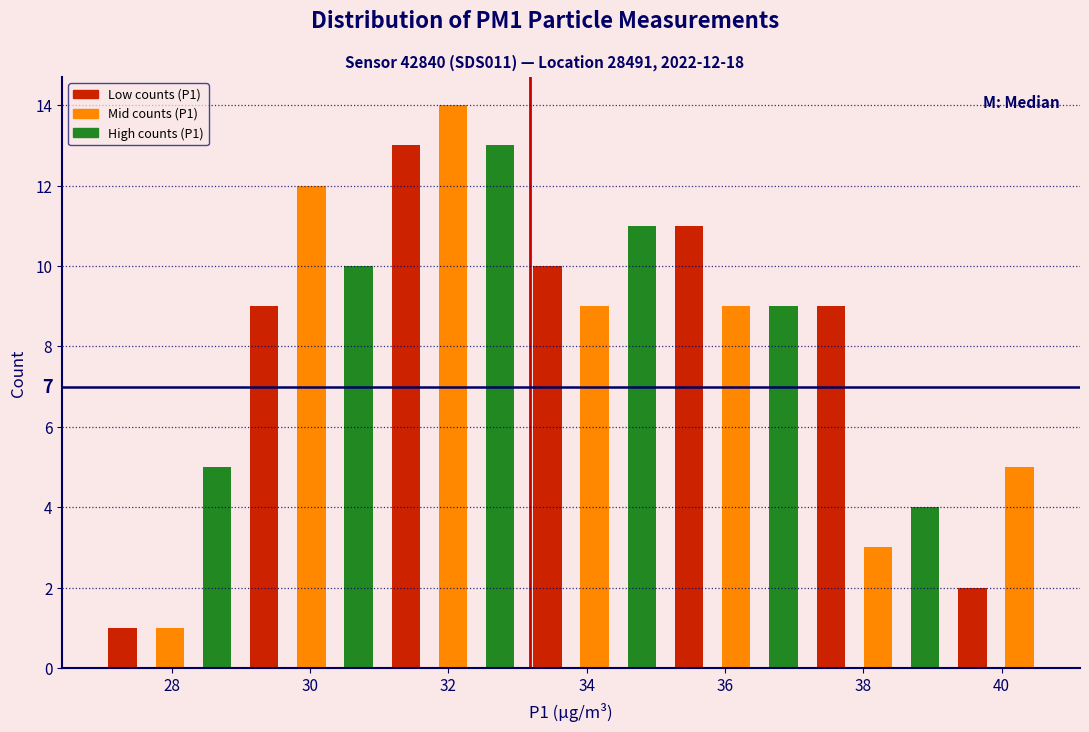

Read against the x-axis, roughly where is the centre of the tallest bar?

32.0